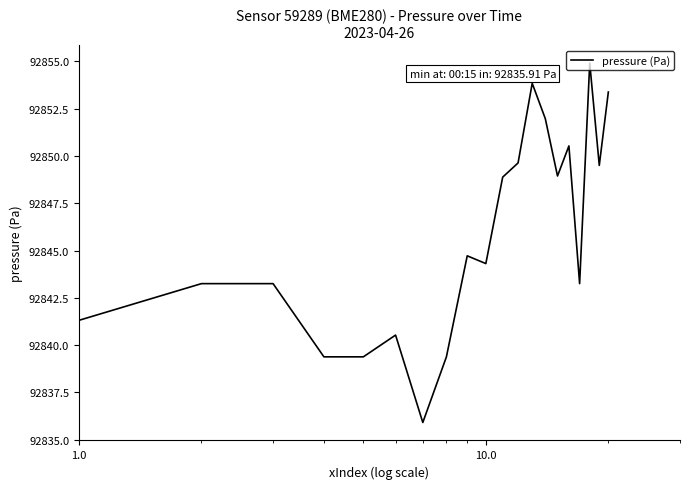

What is the difference between the maximum and minimum values?

19.0